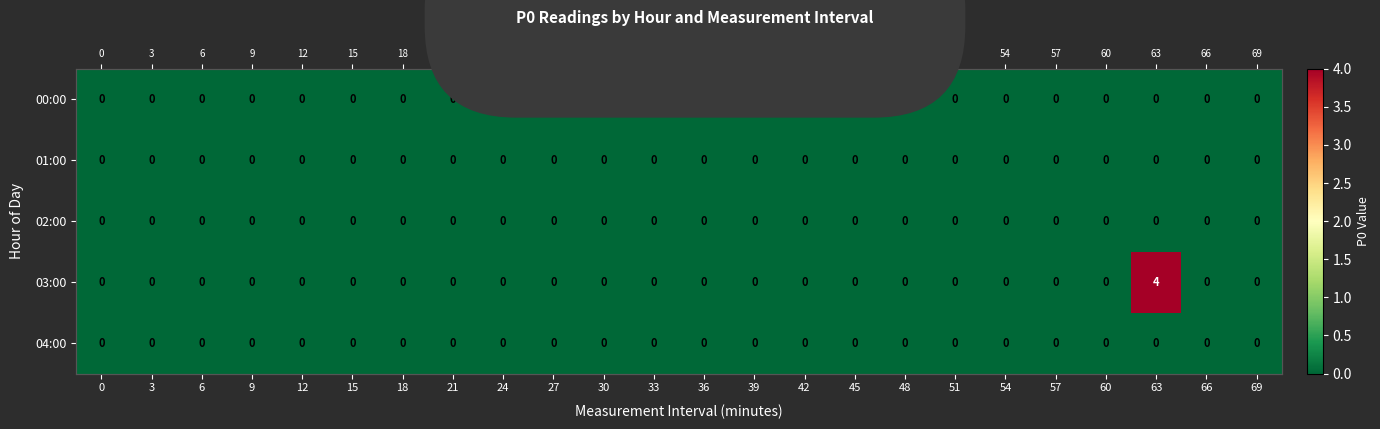

List the series in order of their peak value, highest first.

03:00, 00:00, 01:00, 02:00, 04:00